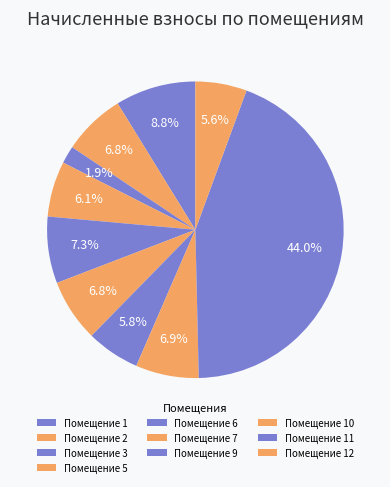

Count the number of slices in the pie.

10